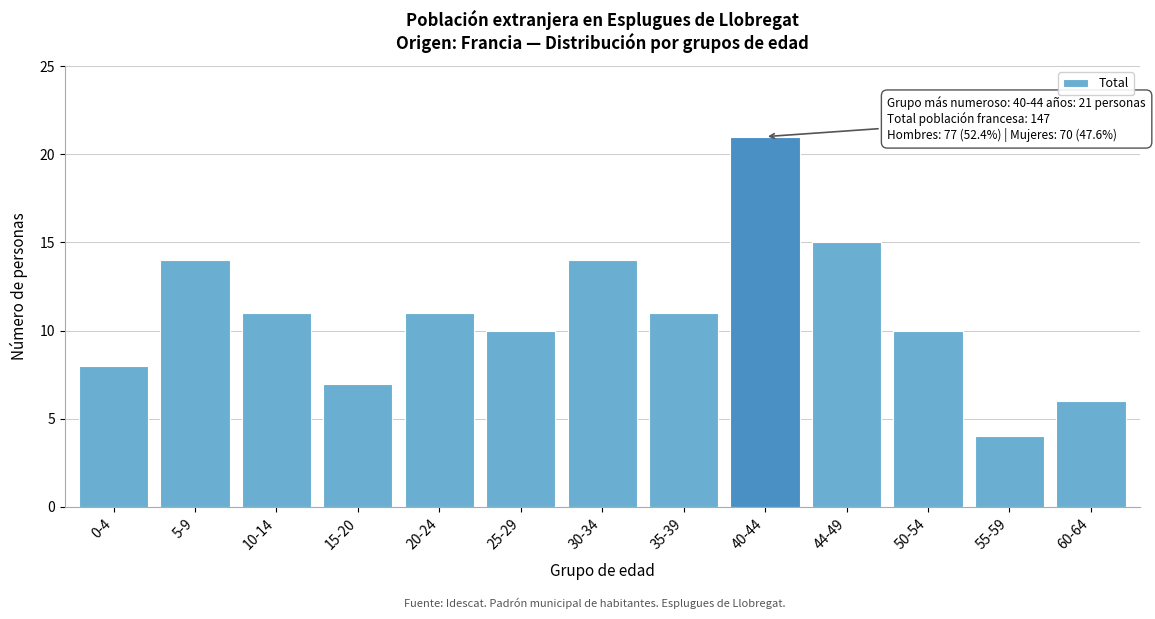

Reading left to right, what are all the values shown in this chart?

0-4=8	5-9=14	10-14=11	15-20=7	20-24=11	25-29=10	30-34=14	35-39=11	40-44=21	44-49=15	50-54=10	55-59=4	60-64=6